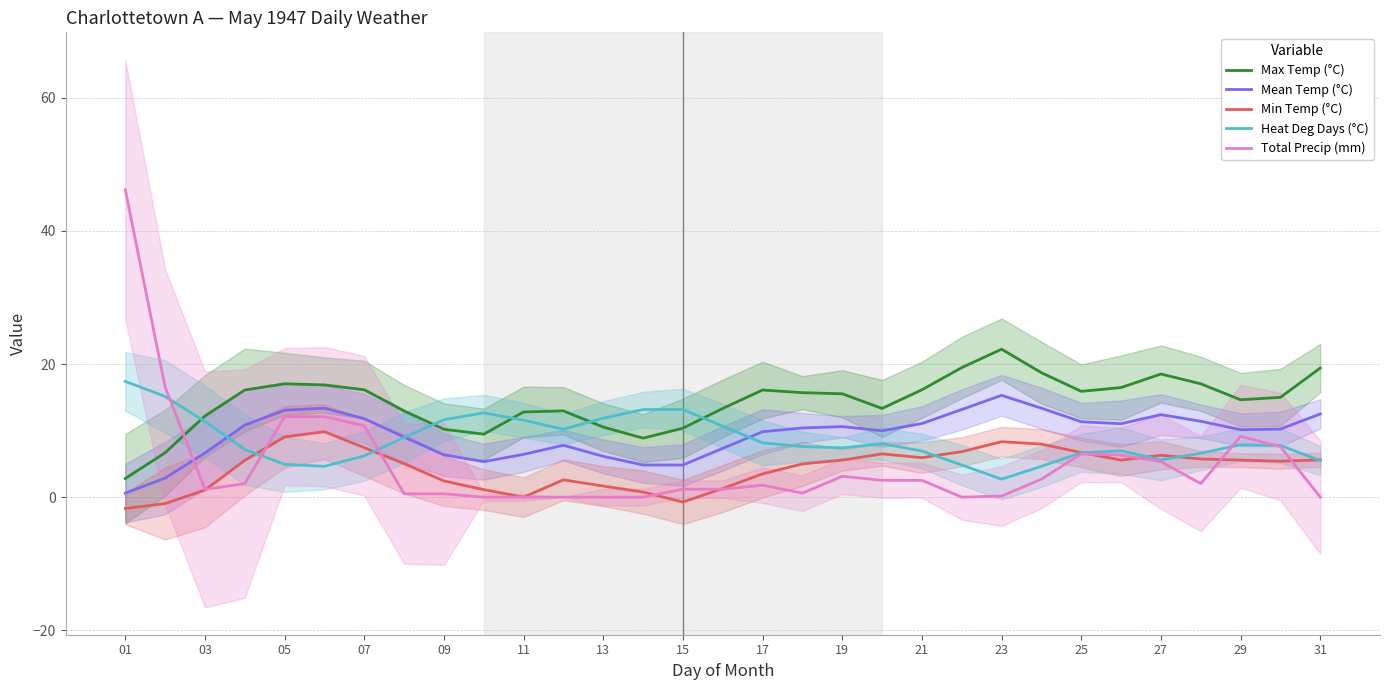

True or false: Max Temp (°C) has a value of 10.4 at 07.

False